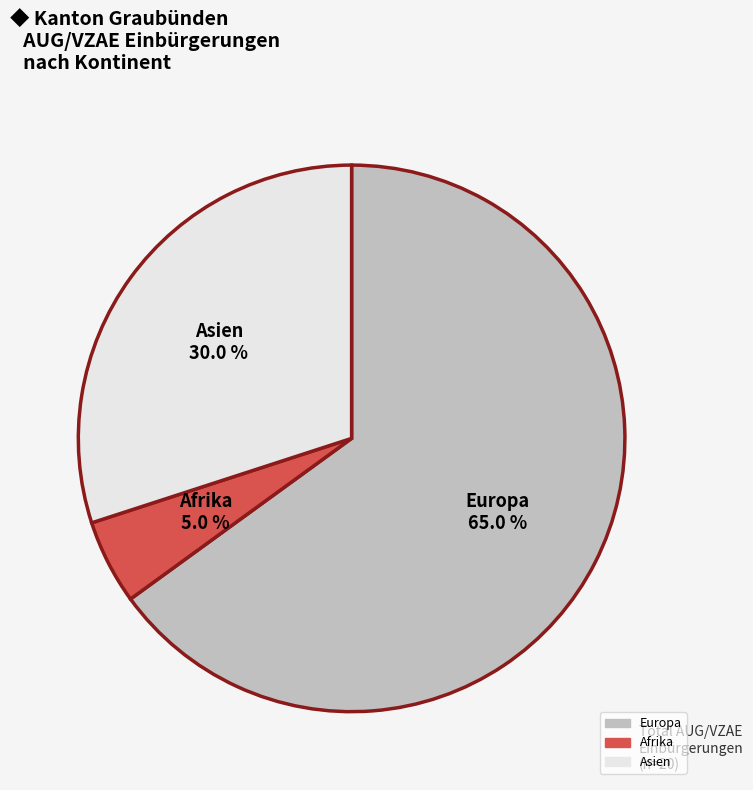

Is there any slice that represents more than half of the pie?

Yes